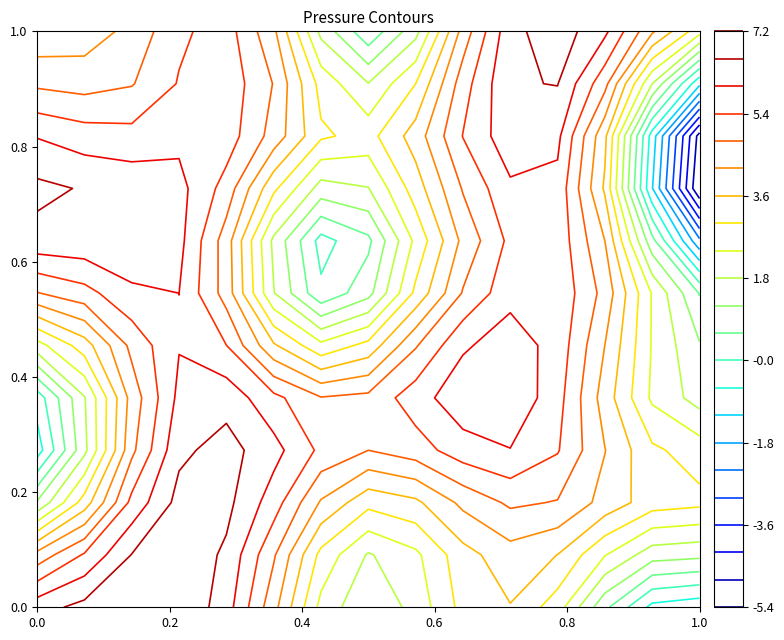

Count the number of categories in the chart.

15